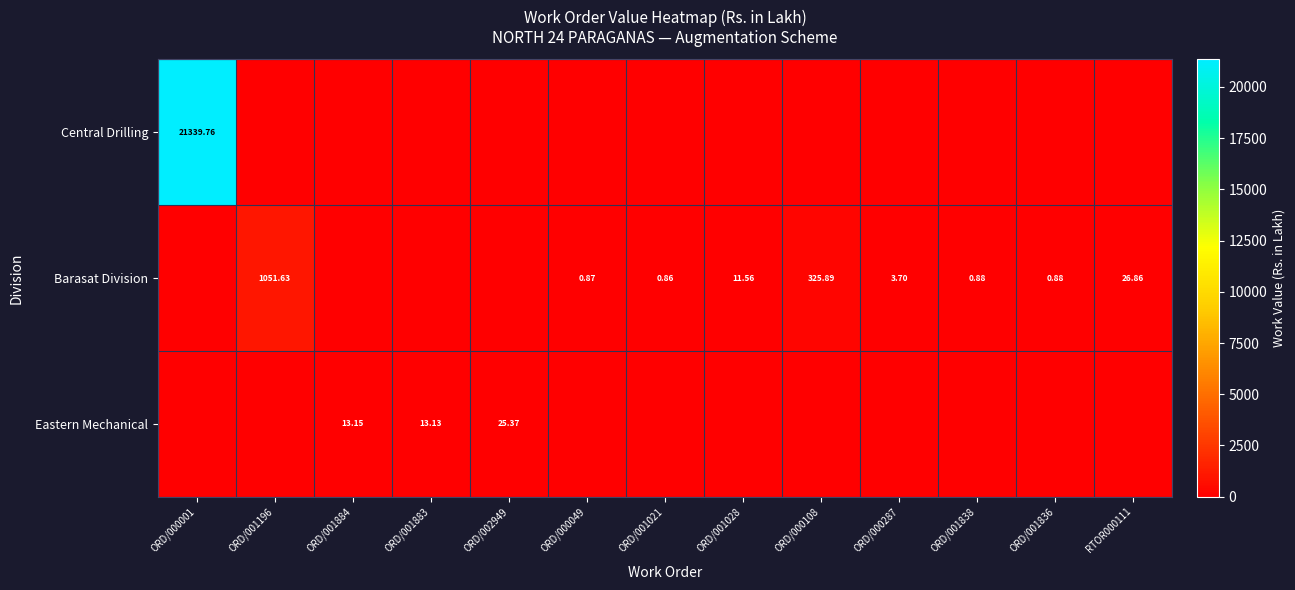

Is the value of Eastern Mechanical at ORD/001883 greater than the value of Barasat Division at ORD/000108?

No